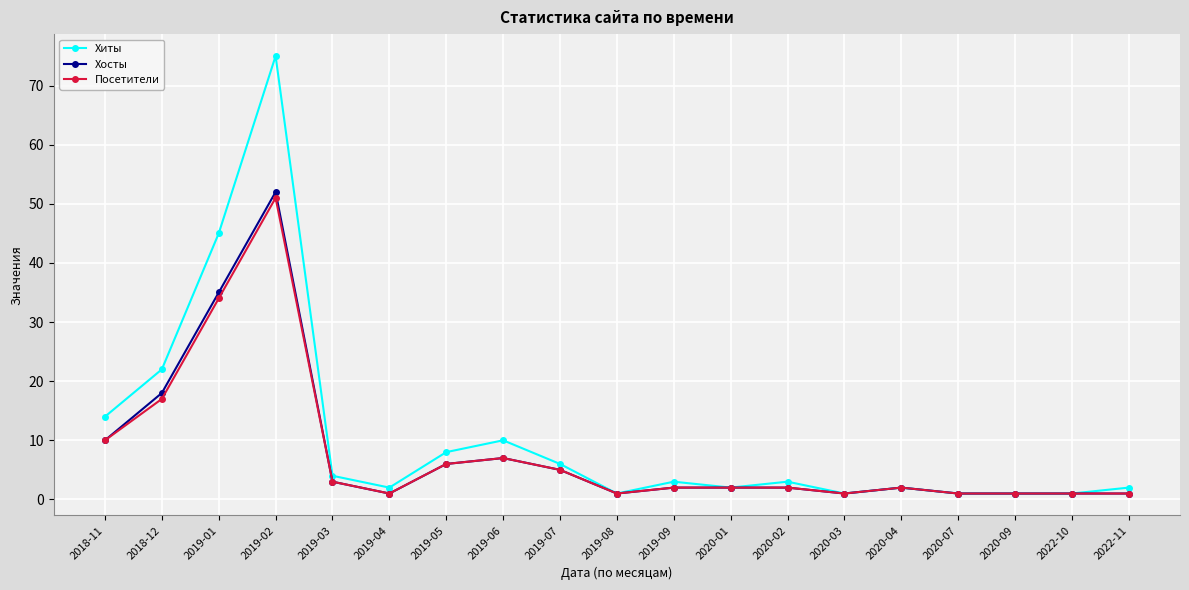

What is the value of the Хиты point at the 7th from the left?

8